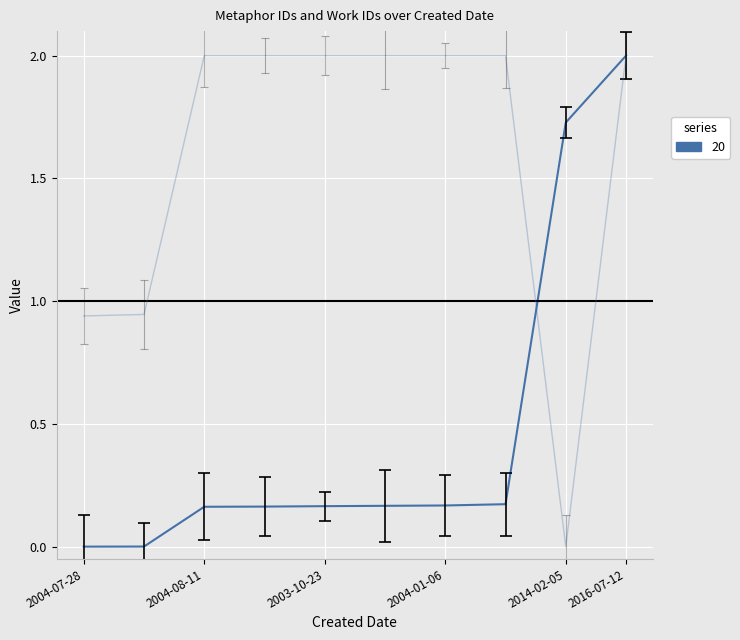

Count the number of data series in this chart.

2